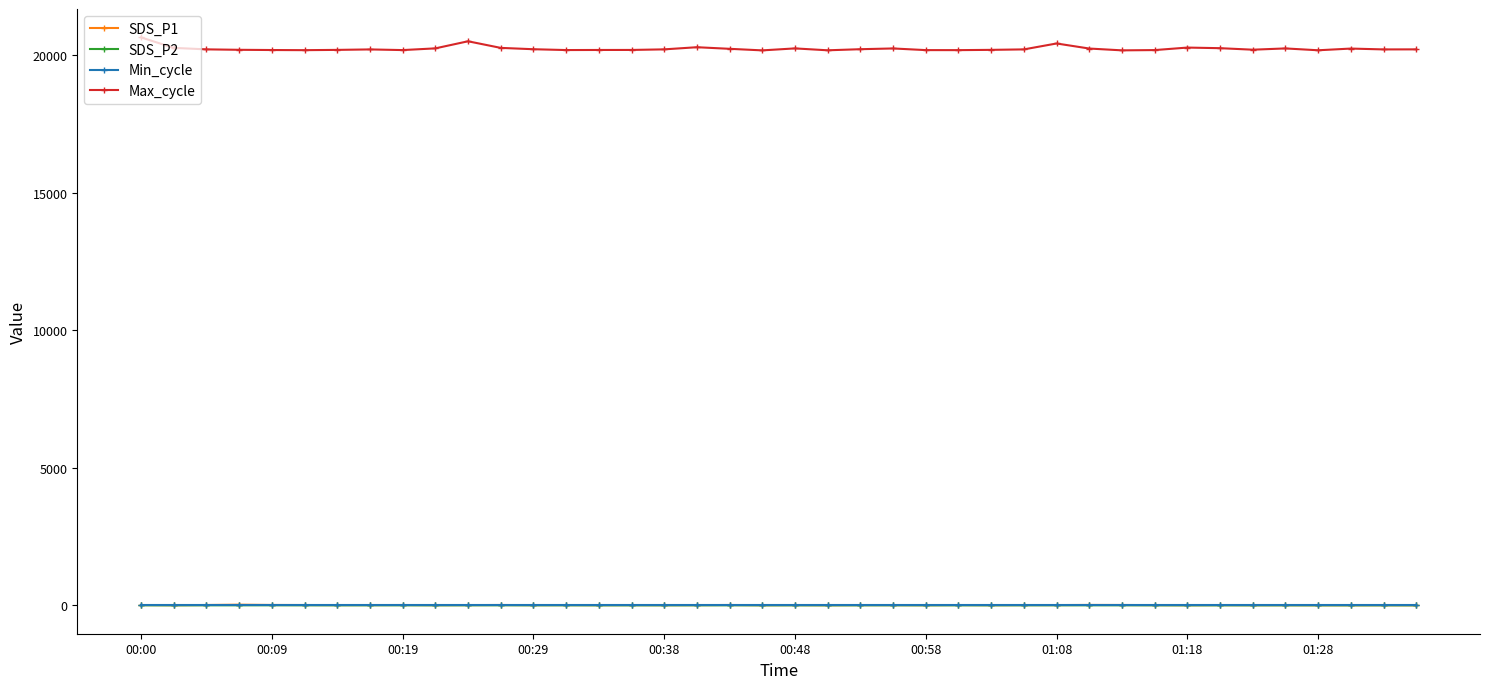

True or false: SDS_P1 has more than 1 interior local peaks.

True